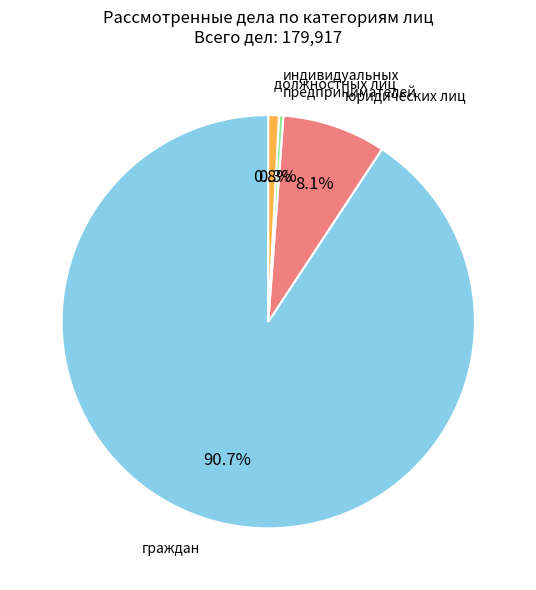

True or false: индивидуальных предпринимателей accounts for 0% of the total.

True